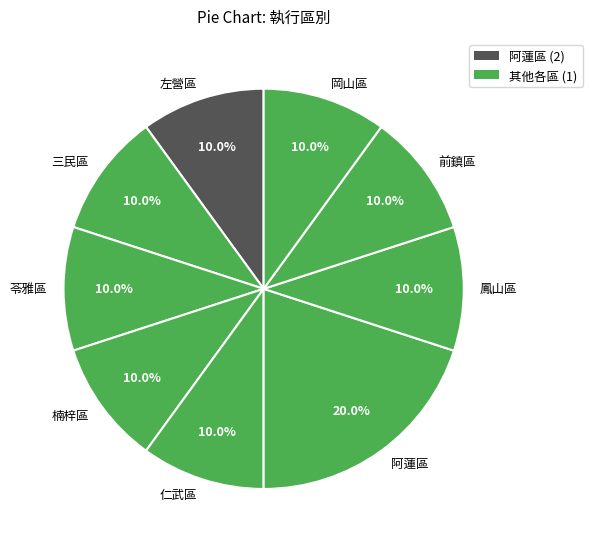

To the nearest percent, what is the difference between the 阿蓮區 and 苓雅區 slice percentages?

10%